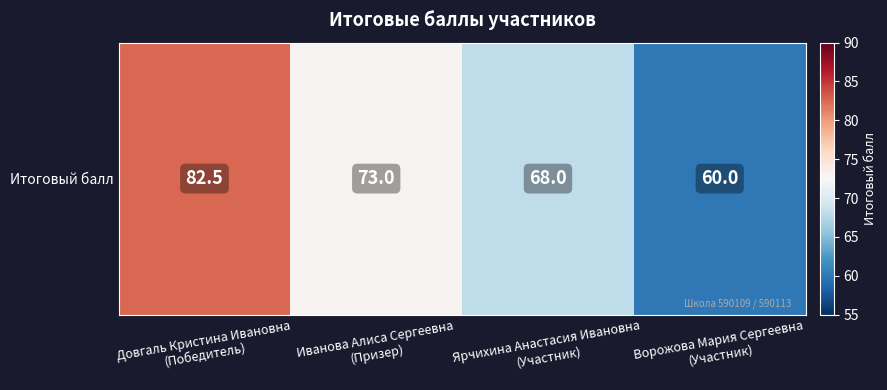

Count the number of categories in the chart.

4